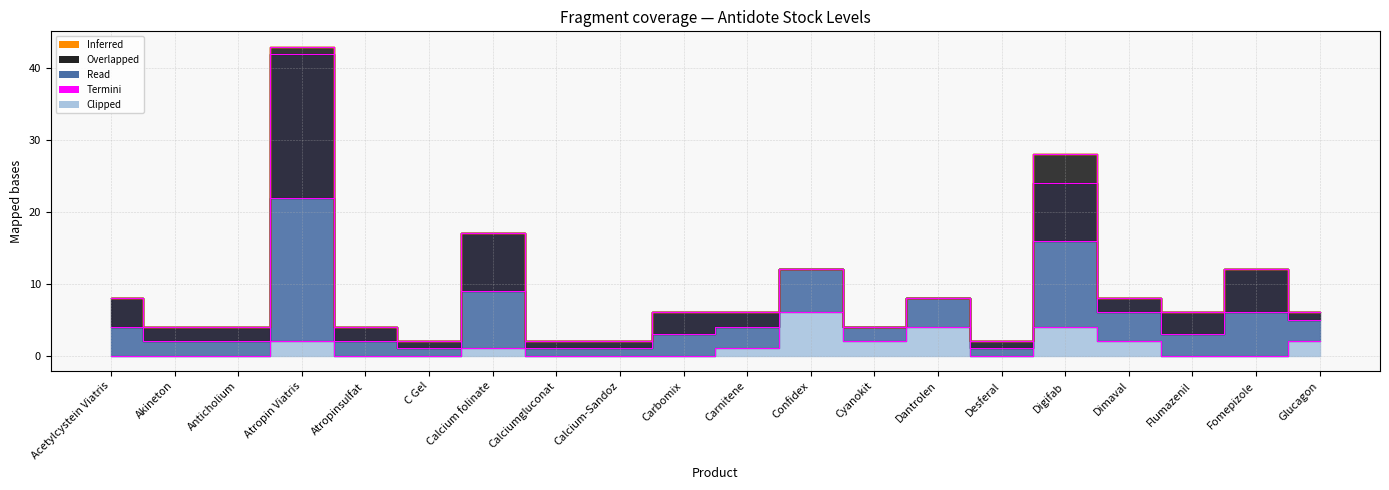

What is the difference between the maximum and second lowest values in the Clipped series?

6